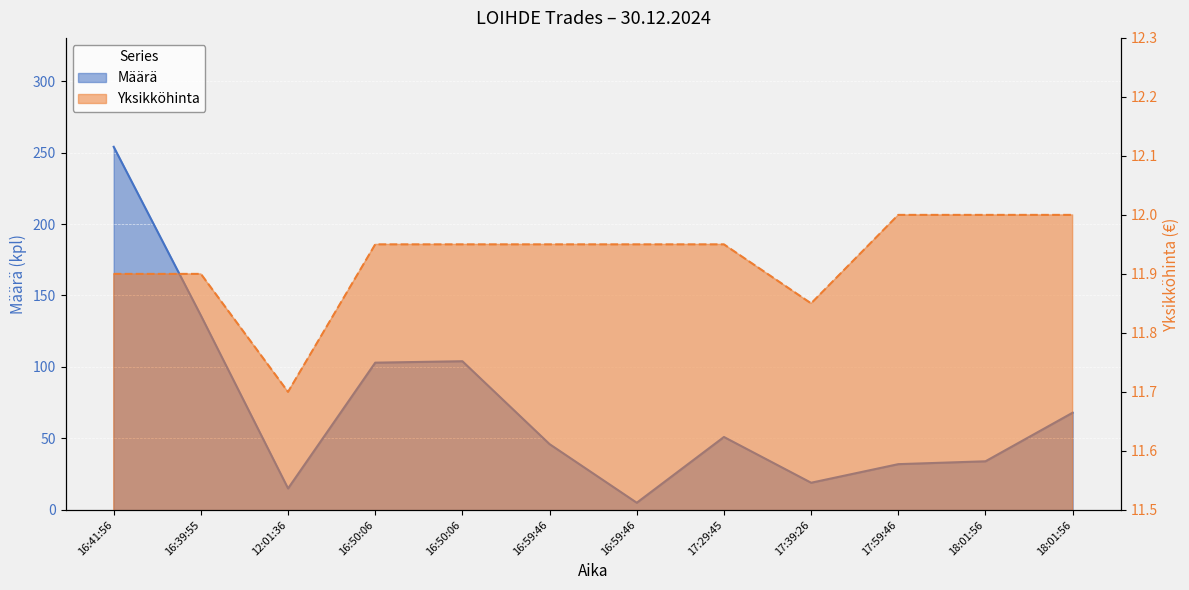

True or false: Määrä and Yksikköhinta intersect in this chart.

True